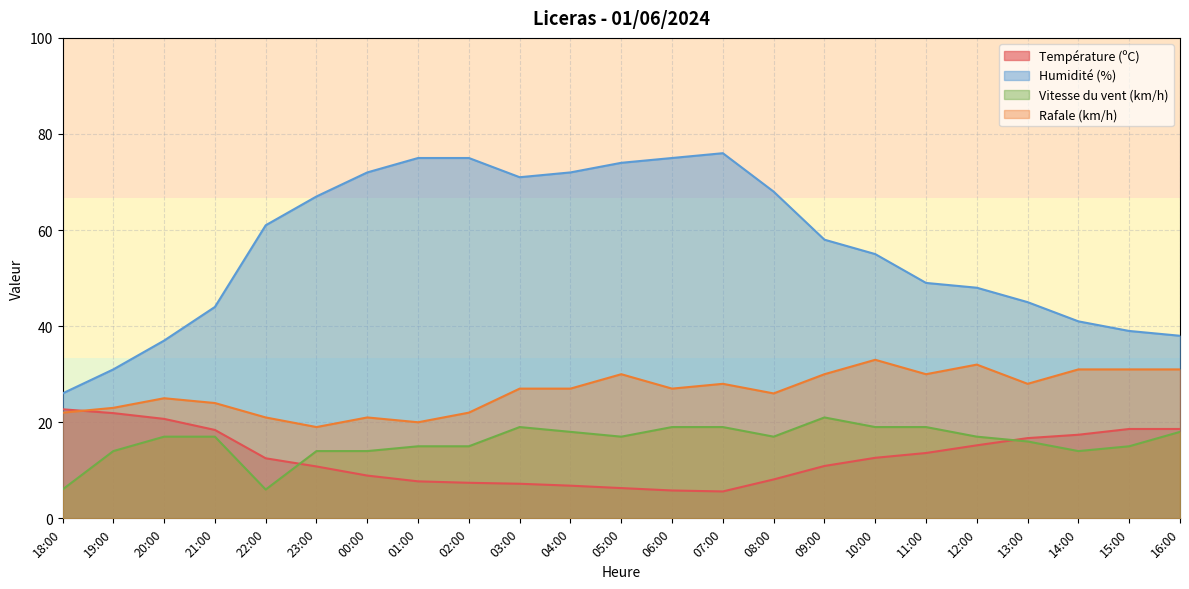

Reading right to left, extract all data points from this chart.

Température (ºC): 18.6	18.6	17.4	16.7	15.2	13.6	12.6	10.9	8.1	5.6	5.8	6.3	6.8	7.2	7.4	7.7	8.9	10.8	12.5	18.4	20.7	21.9	22.7
Humidité (%): 38.0	39.0	41.0	45.0	48.0	49.0	55.0	58.0	68.0	76.0	75.0	74.0	72.0	71.0	75.0	75.0	72.0	67.0	61.0	44.0	37.0	31.0	26.0
Vitesse du vent (km/h): 18.0	15.0	14.0	16.0	17.0	19.0	19.0	21.0	17.0	19.0	19.0	17.0	18.0	19.0	15.0	15.0	14.0	14.0	6.0	17.0	17.0	14.0	6.0
Rafale (km/h): 31.0	31.0	31.0	28.0	32.0	30.0	33.0	30.0	26.0	28.0	27.0	30.0	27.0	27.0	22.0	20.0	21.0	19.0	21.0	24.0	25.0	23.0	22.0